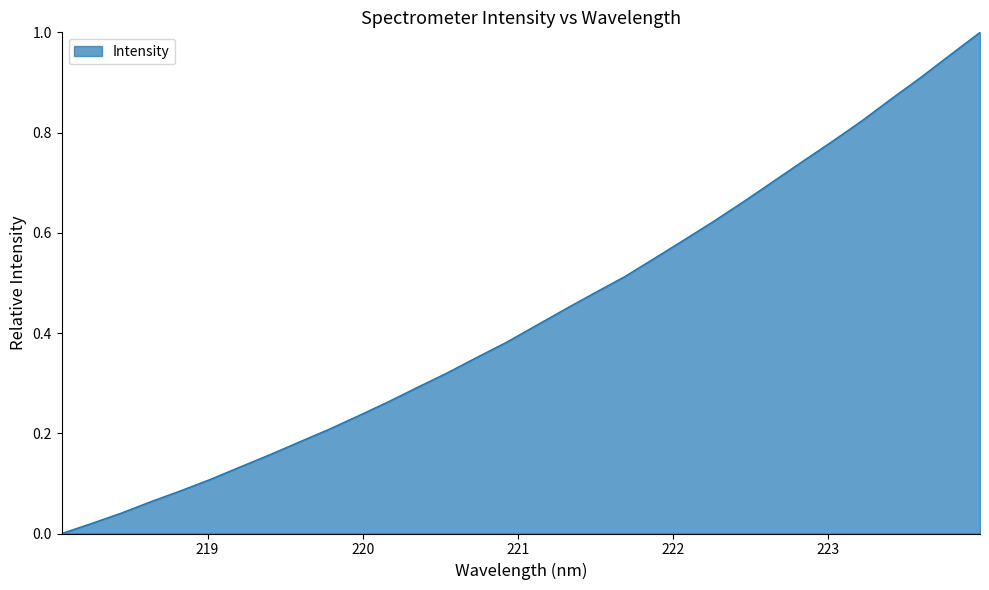

Where is the data nearest to the value 0?

218.0596